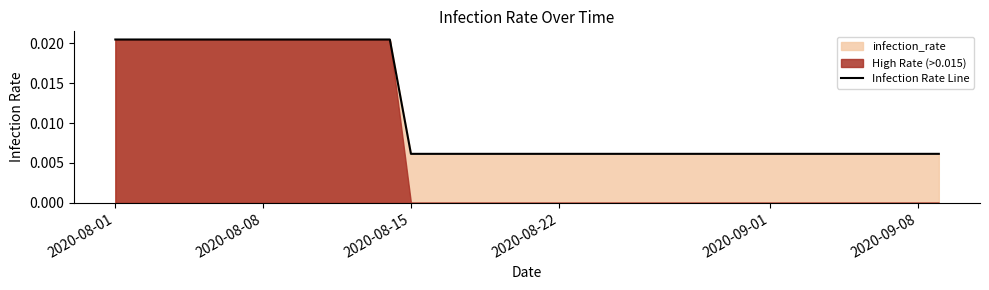

True or false: there are more than 2 points higher than both neighbors.

False